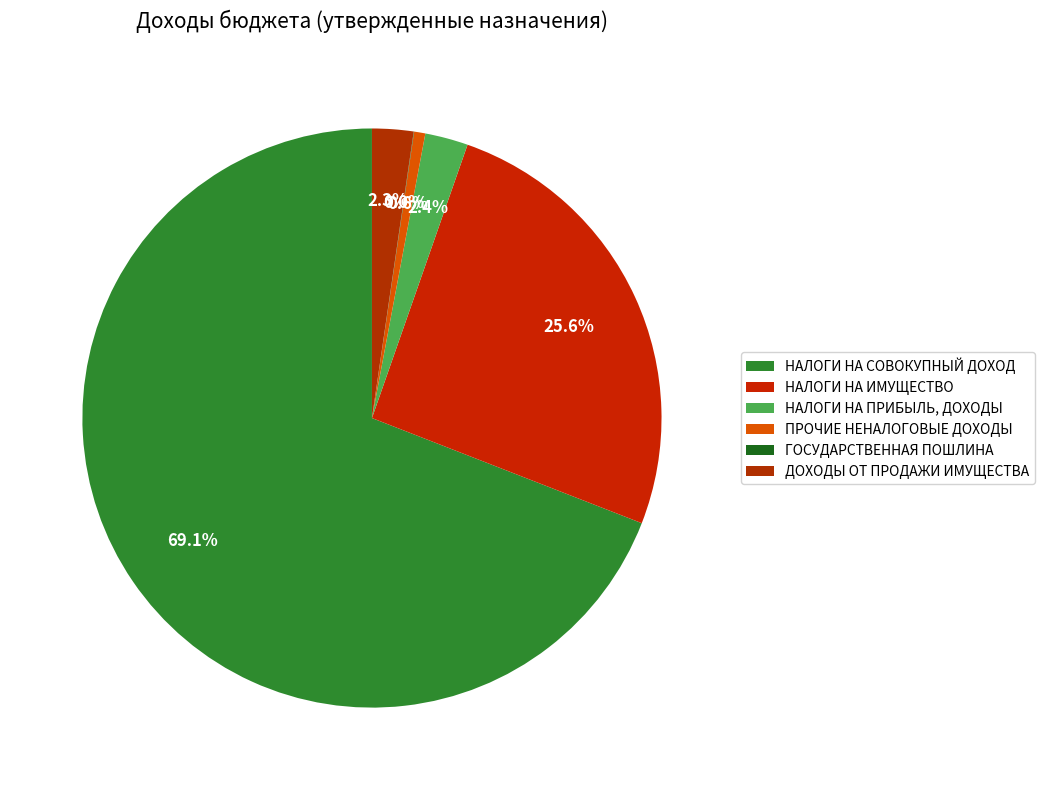

To the nearest percent, what is the combined percentage of НАЛОГИ НА ПРИБЫЛЬ, ДОХОДЫ and НАЛОГИ НА ИМУЩЕСТВО?

28%